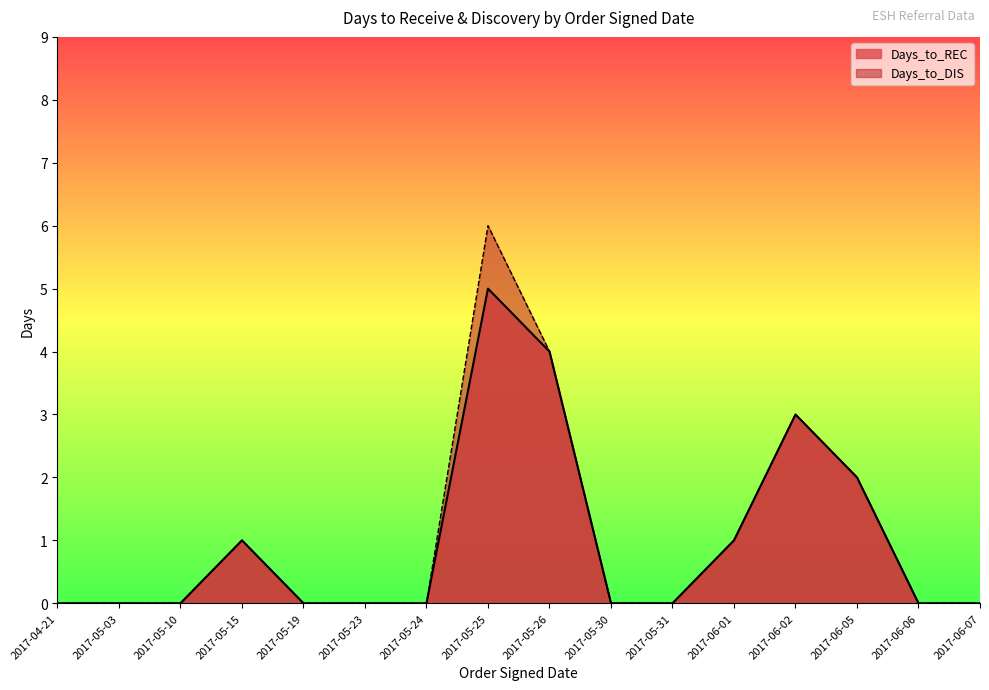

True or false: Days_to_REC has more than 0 points higher than both neighbors.

True